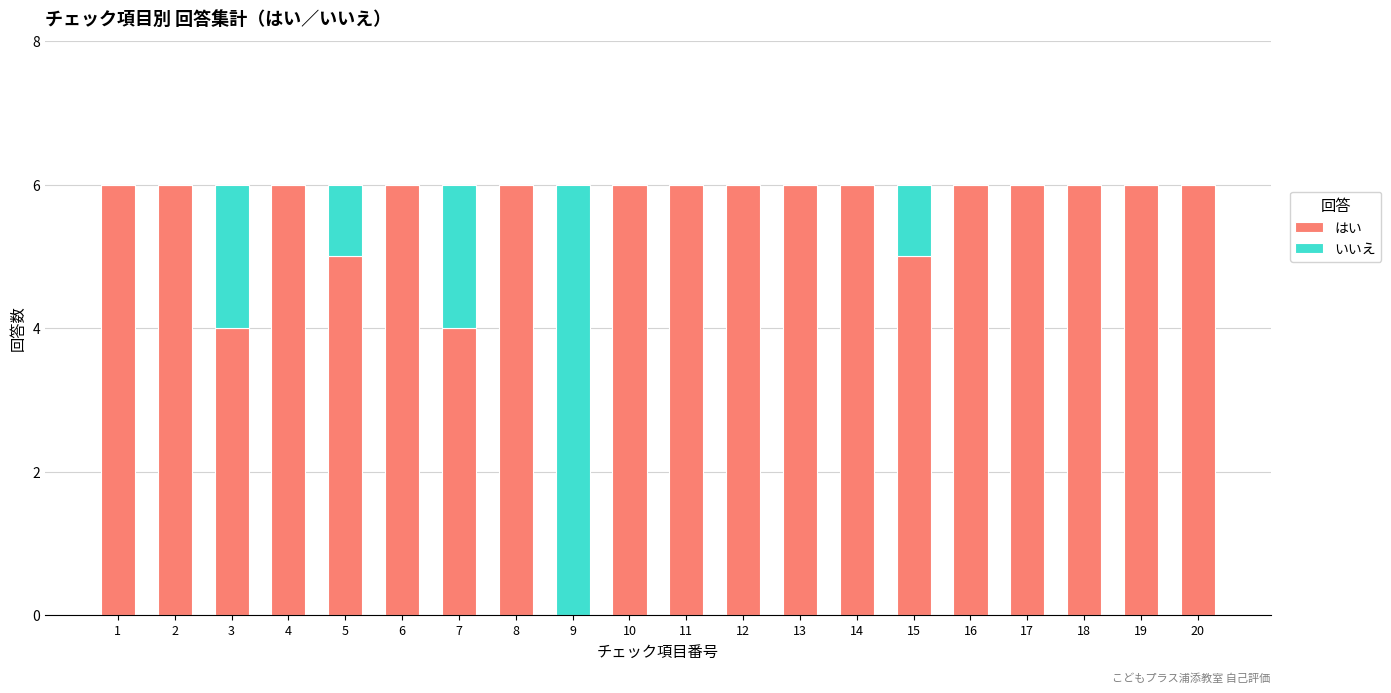

What is the total value across all series at 19?

6